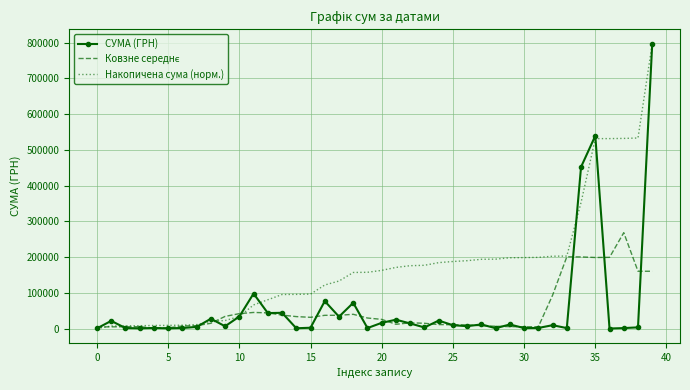

What is the maximum value shown in the chart?

797084.1